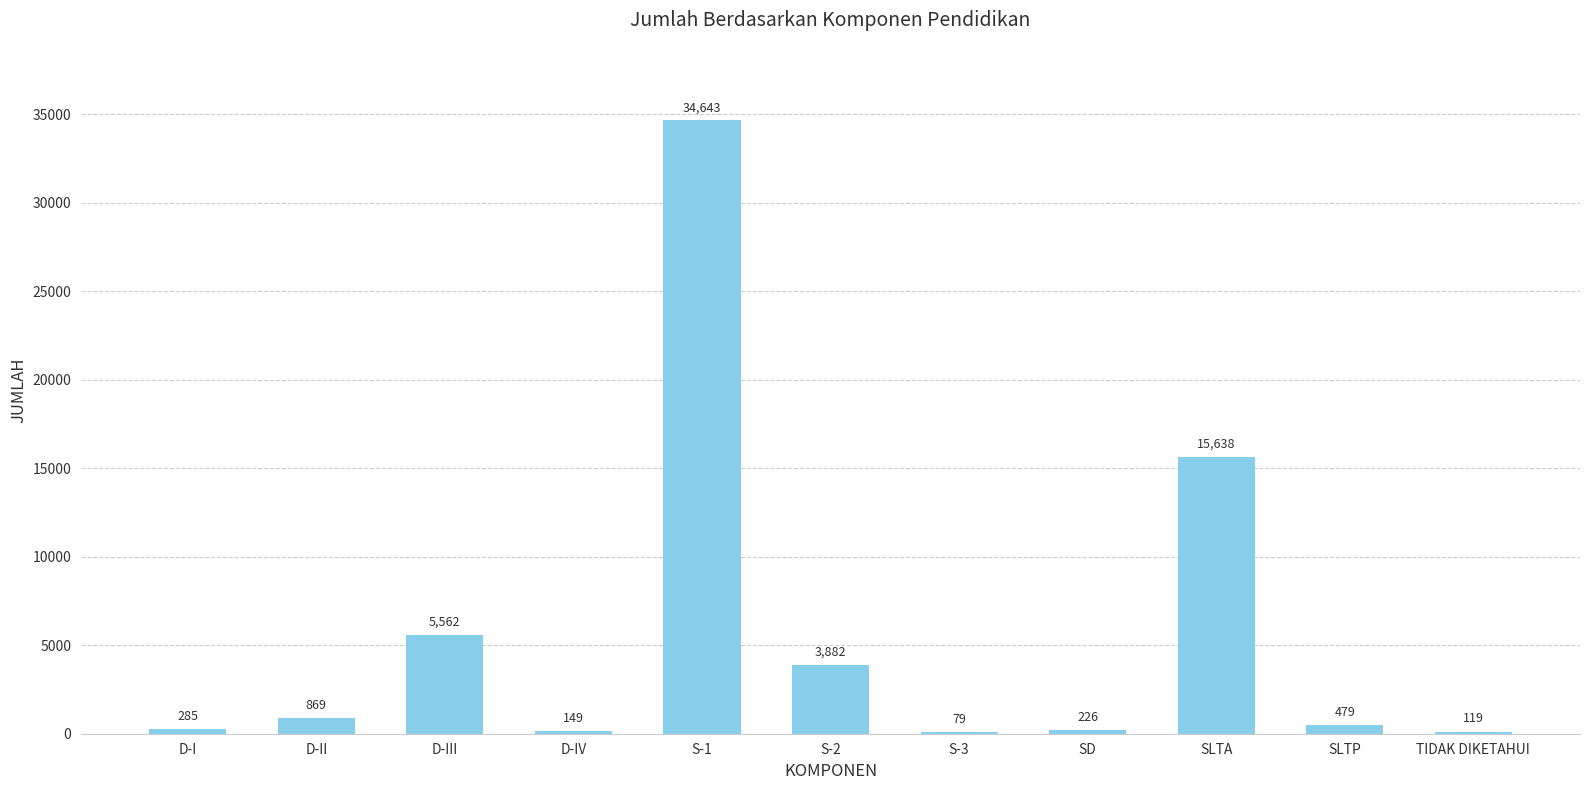

Is it true that the value at SLTA is 15638?

True